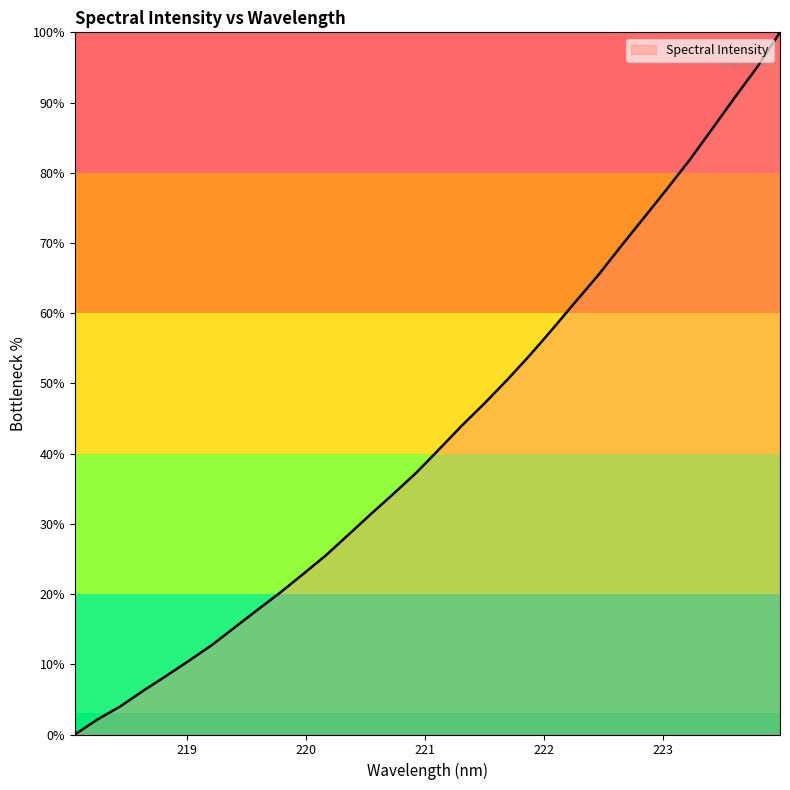

What is the maximum value shown in the chart?

100.0